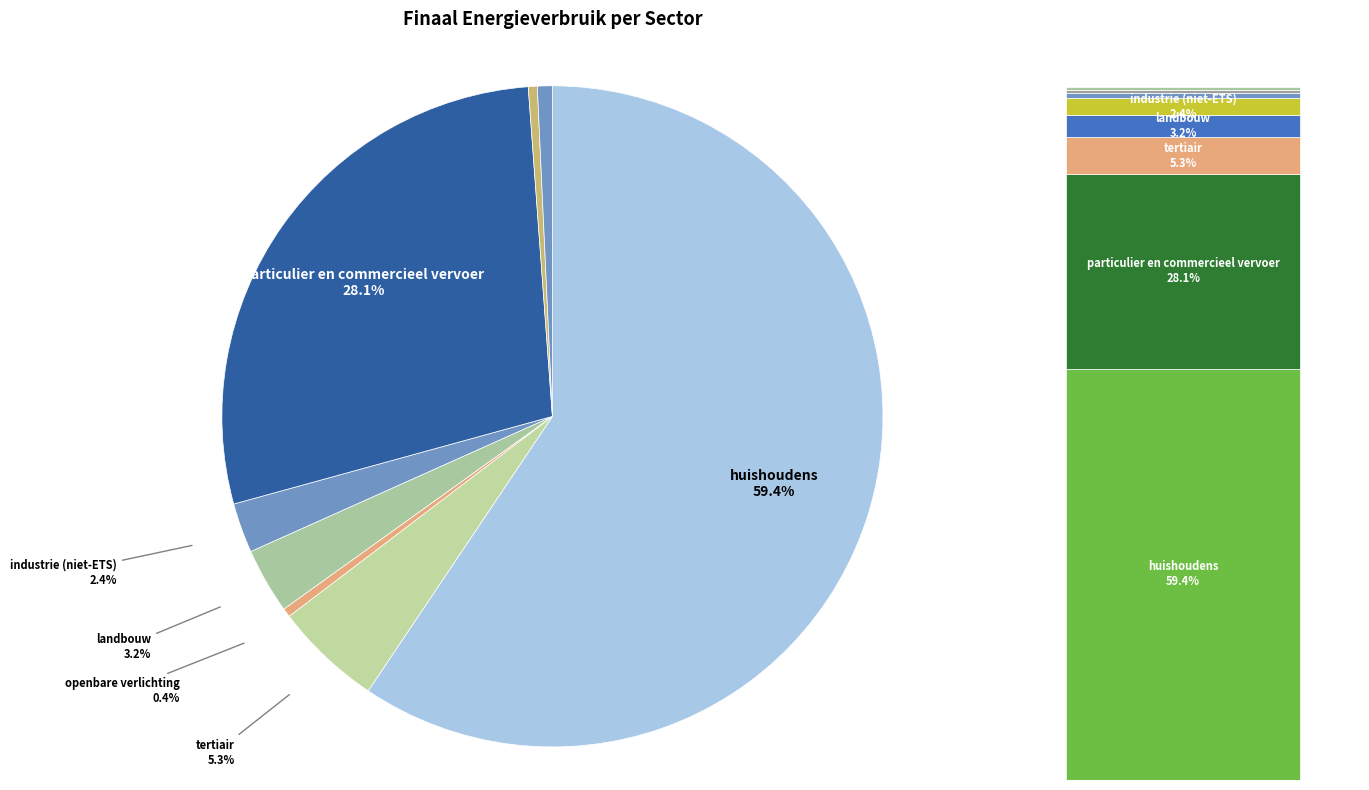

Approximately how many times larger is the value at particulier en commercieel vervoer compared to industrie (niet-ETS)?

11.6